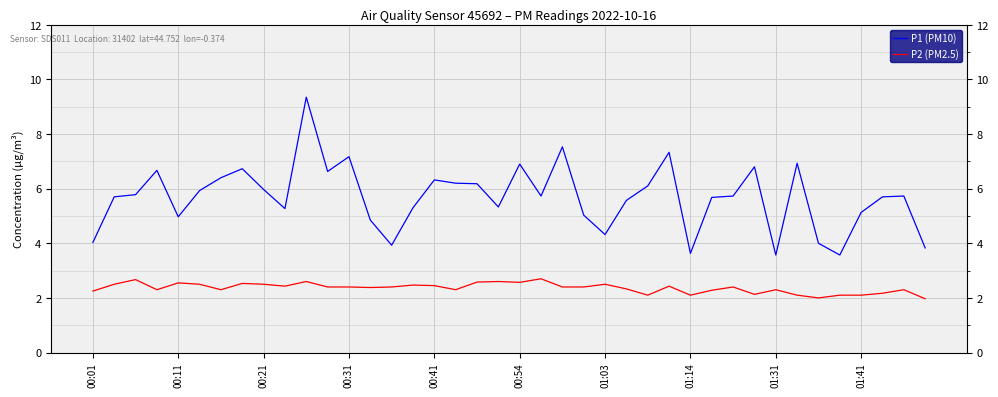

What are all the series names shown in the legend?

P1 (PM10), P2 (PM2.5)